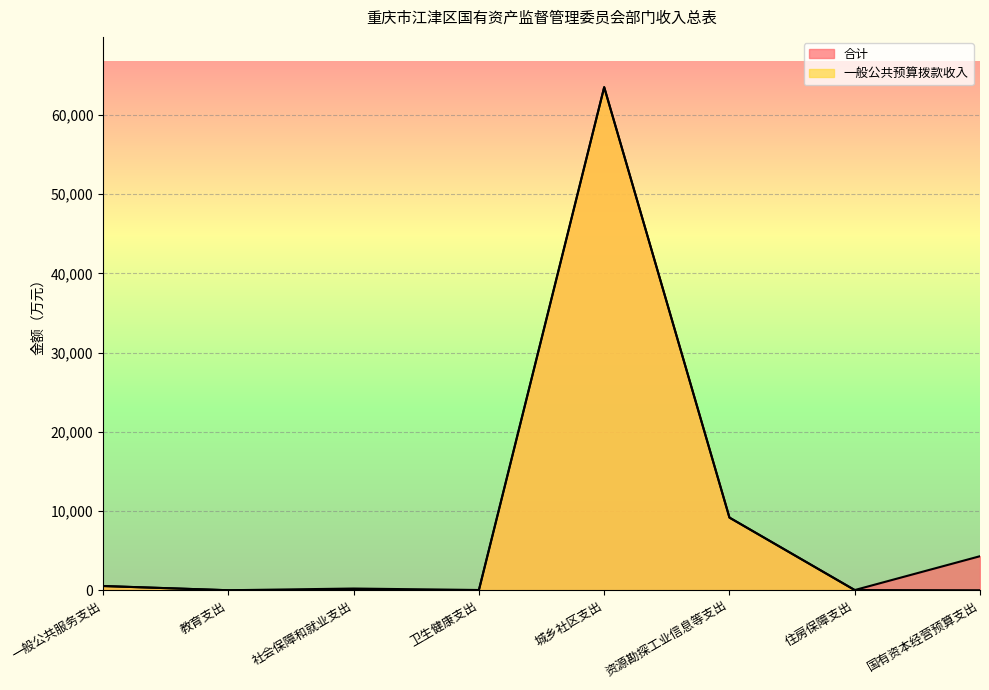

What is the label of the 1st point from the left?

一般公共服务支出